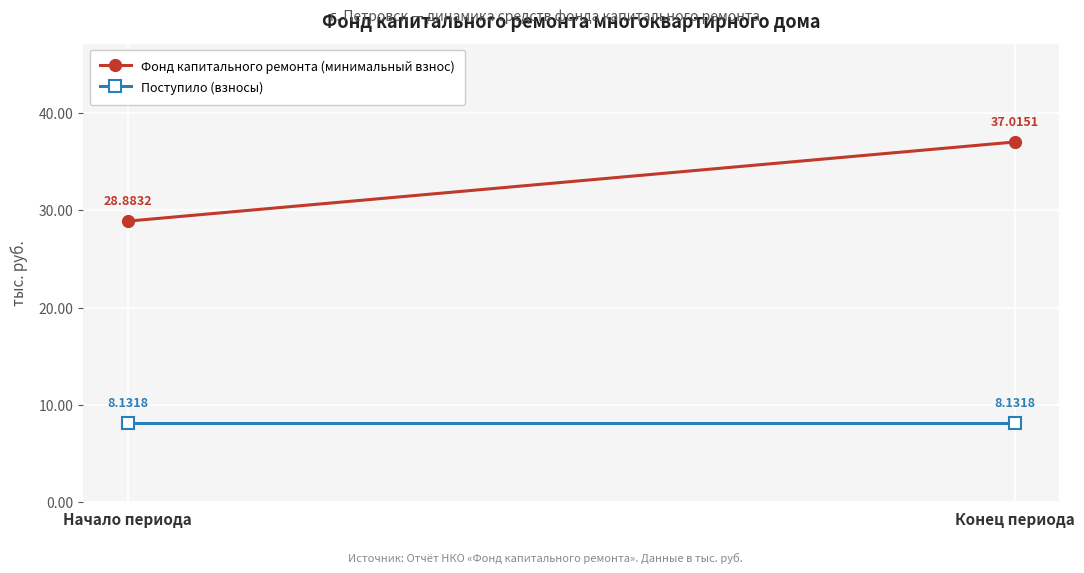

Where is Поступило (взносы) nearest to the value 8?

Начало периода